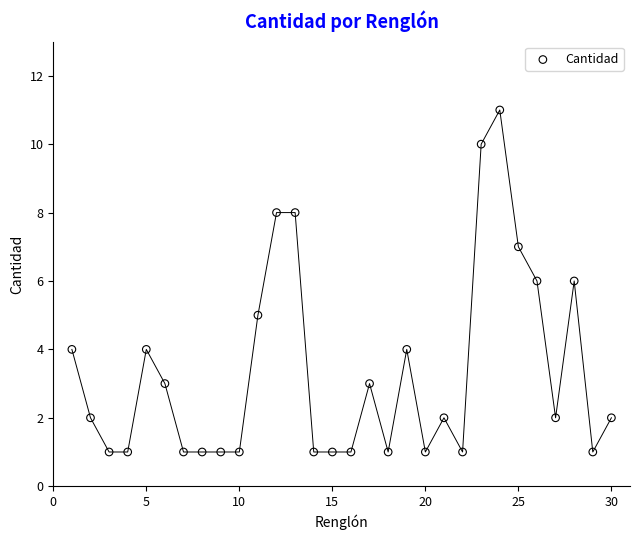

What is the range of Y values (max minus min)?

10